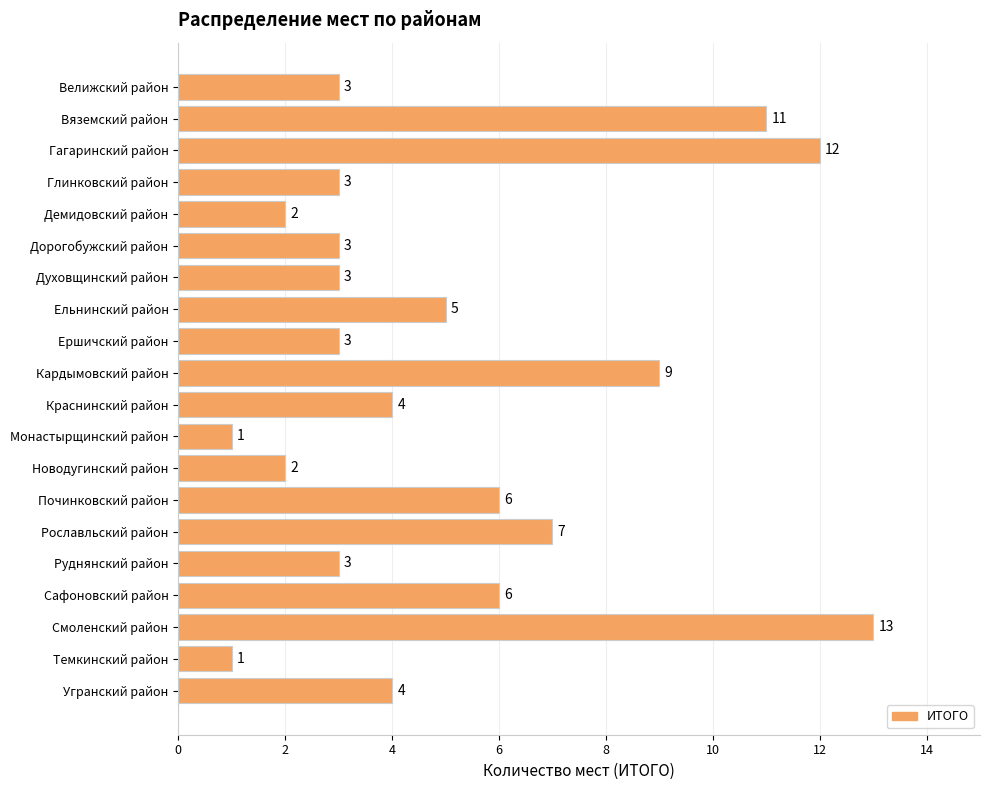

Reading bottom to top, extract all data points from this chart.

Угранский район=4	Темкинский район=1	Смоленский район=13	Сафоновский район=6	Руднянский район=3	Рославльский район=7	Починковский район=6	Новодугинский район=2	Монастырщинский район=1	Краснинский район=4	Кардымовский район=9	Ершичский район=3	Ельнинский район=5	Духовщинский район=3	Дорогобужский район=3	Демидовский район=2	Глинковский район=3	Гагаринский район=12	Вяземский район=11	Велижский район=3